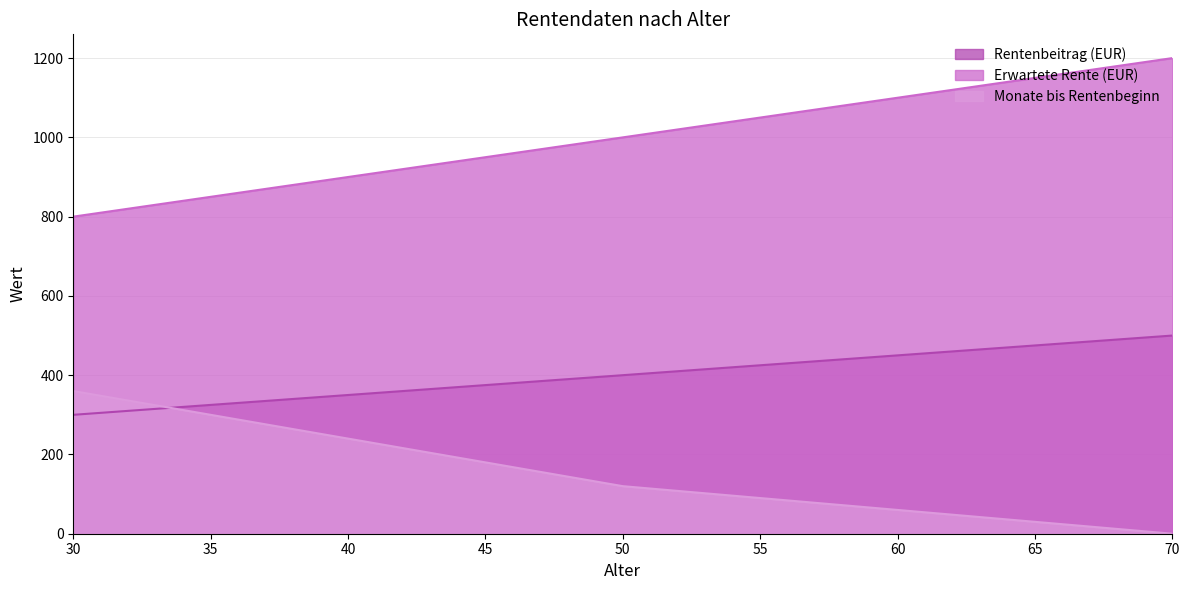

What is the value of the Rentenbeitrag (EUR) point at the 3rd from the left?

400